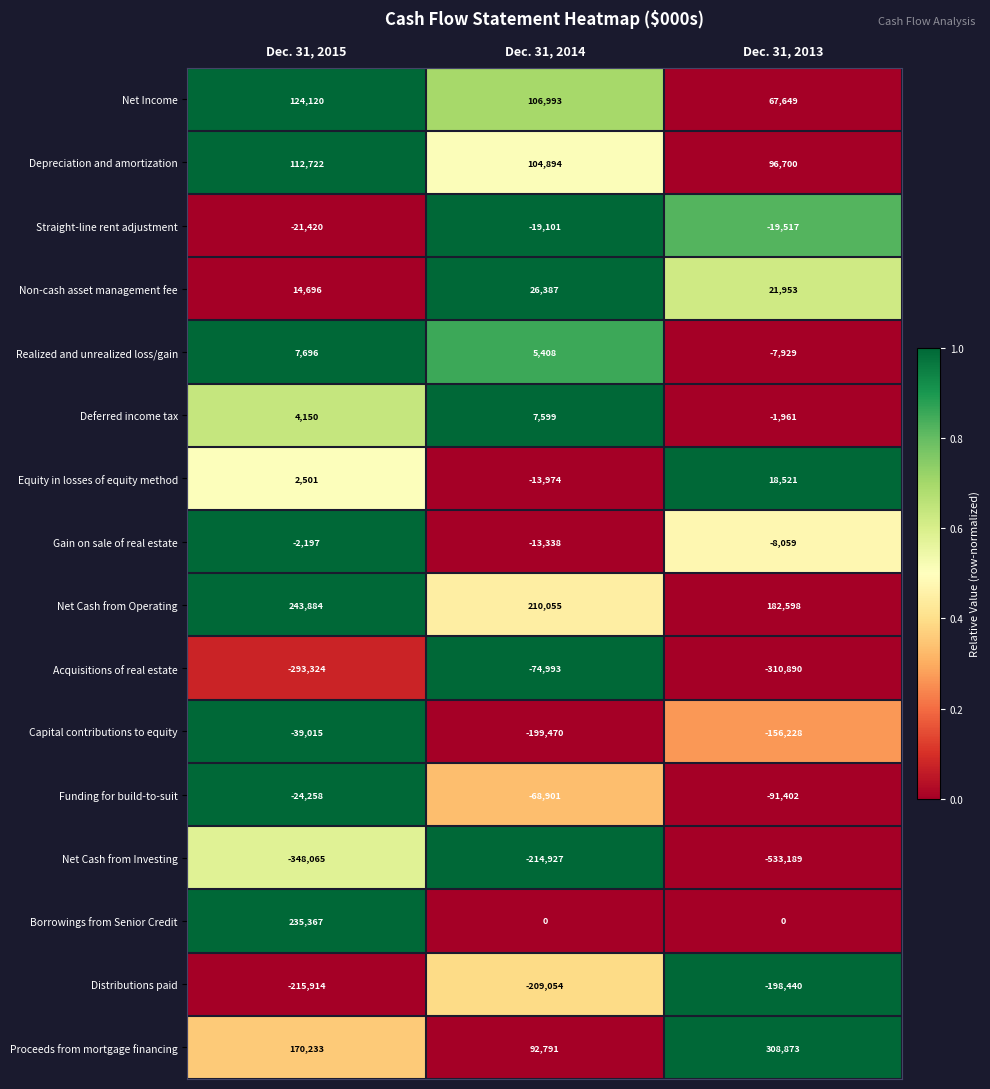

At which category does the chart reach its peak across all series?

Dec. 31, 2013